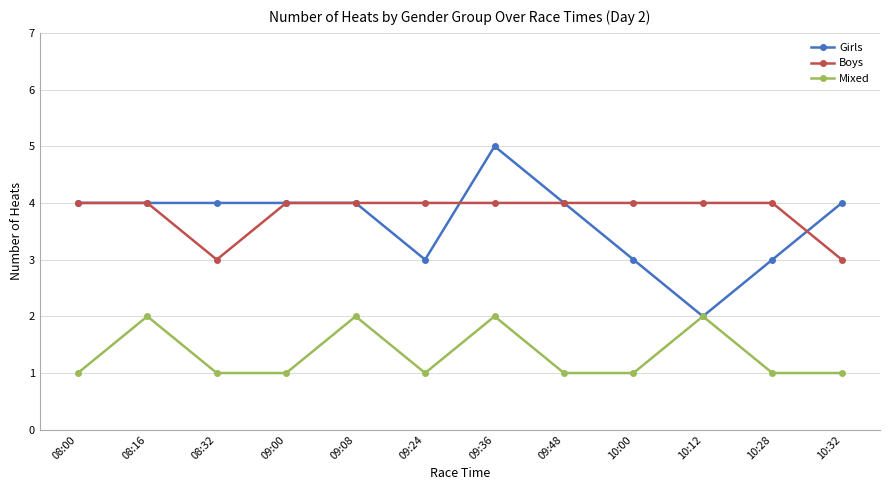

Rank the series at 09:24 from highest to lowest value.

Boys, Girls, Mixed